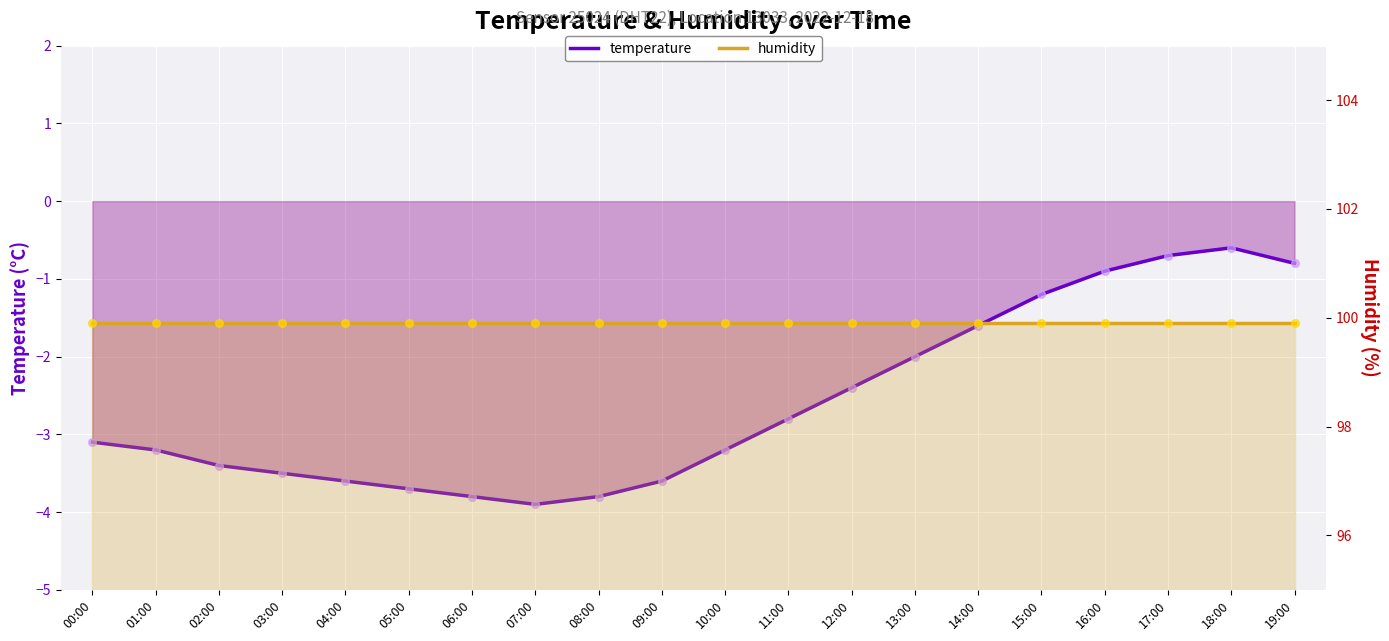

Which series has the largest Y range (max minus min)?

temperature